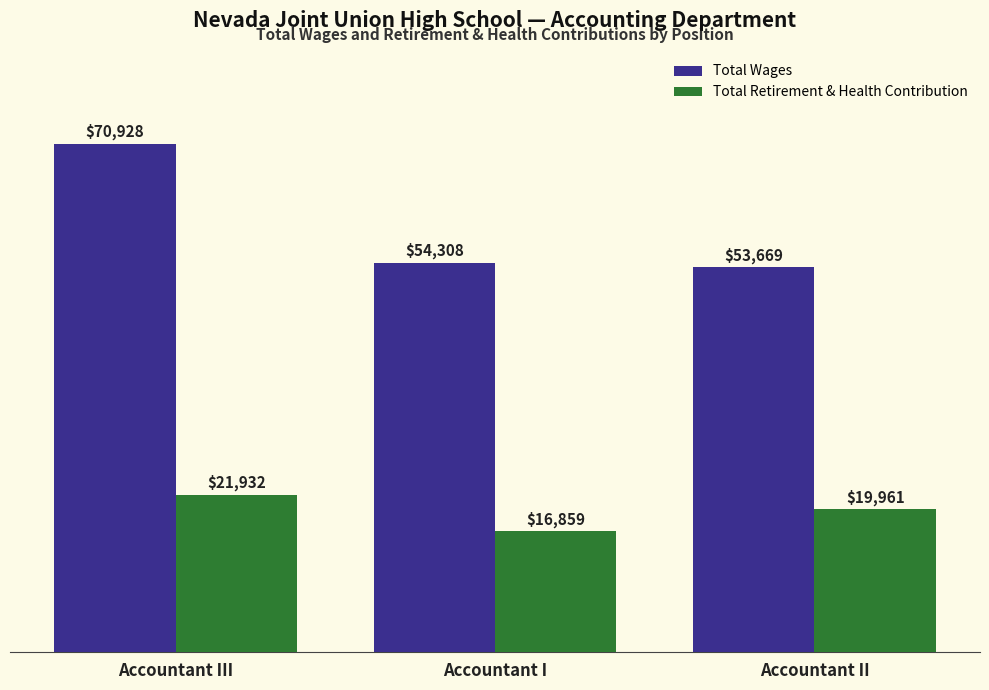

What is the label of the 3rd bar from the right?

Accountant III